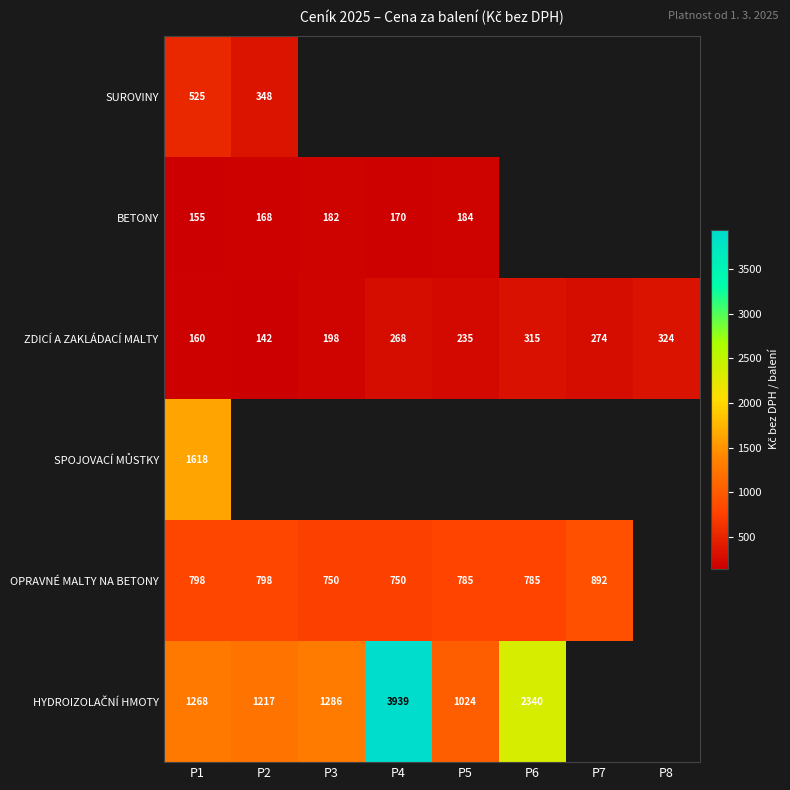

Is it true that OPRAVNÉ MALTY NA BETONY equals 475 at P3?

False